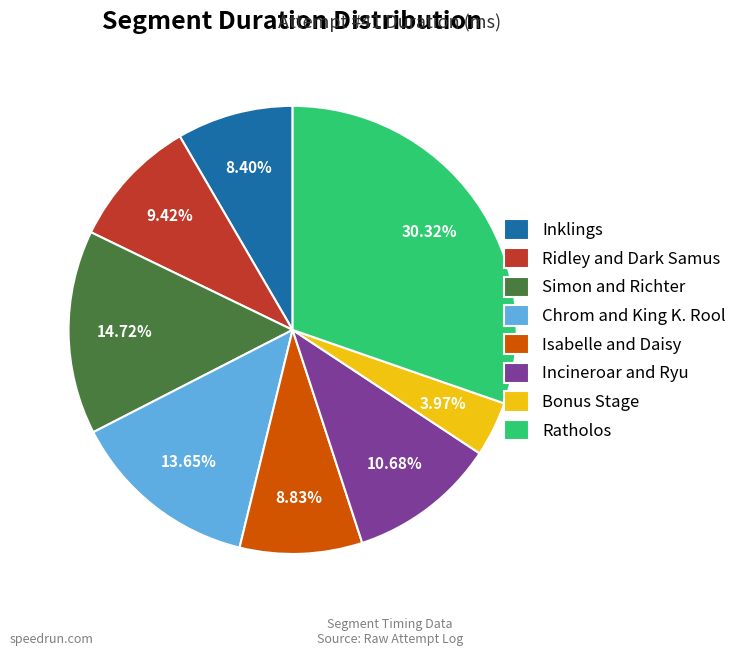

Between Simon and Richter and Incineroar and Ryu, which is larger?

Simon and Richter